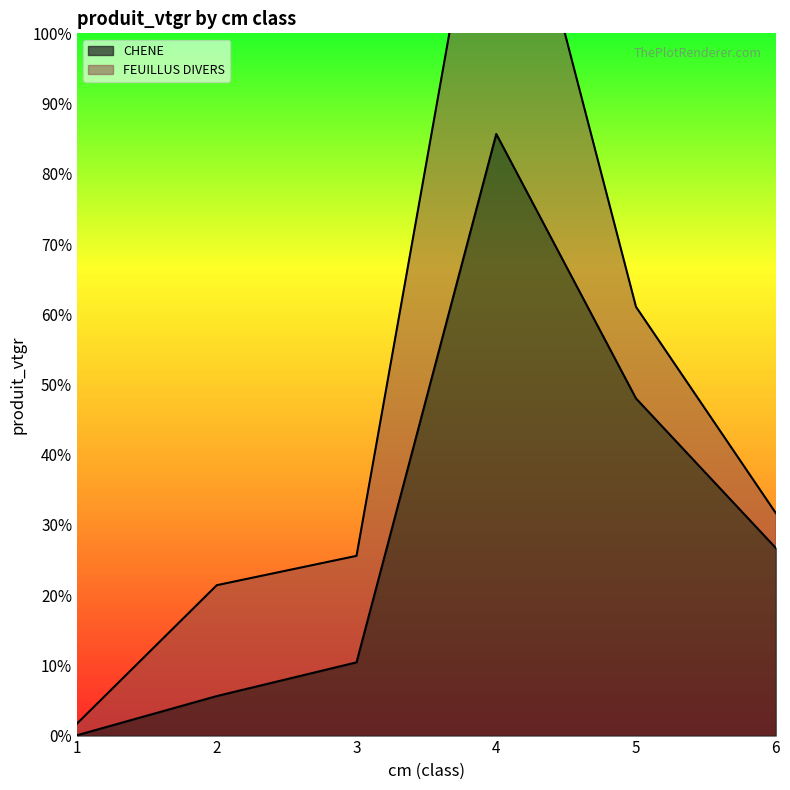

What is the difference between the maximum and minimum values?

102.7